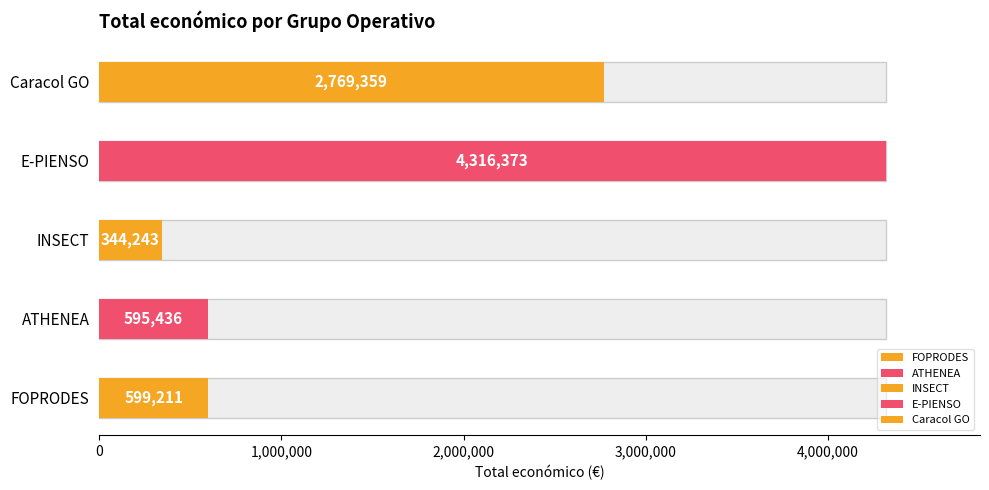

At which label is the value closest to 2330308?

Caracol GO